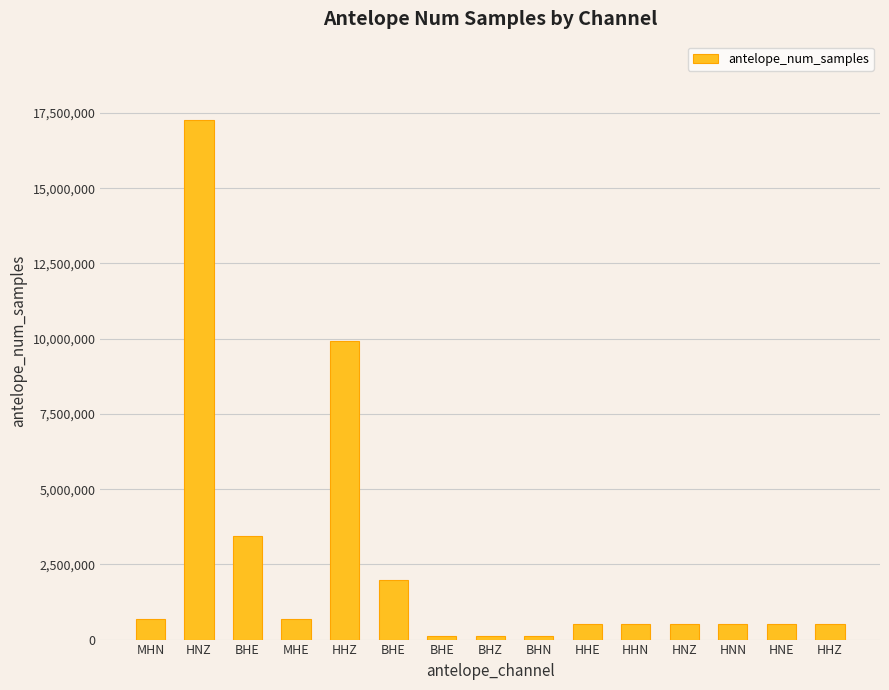

Where is the data nearest to the value 8691987?

HHZ